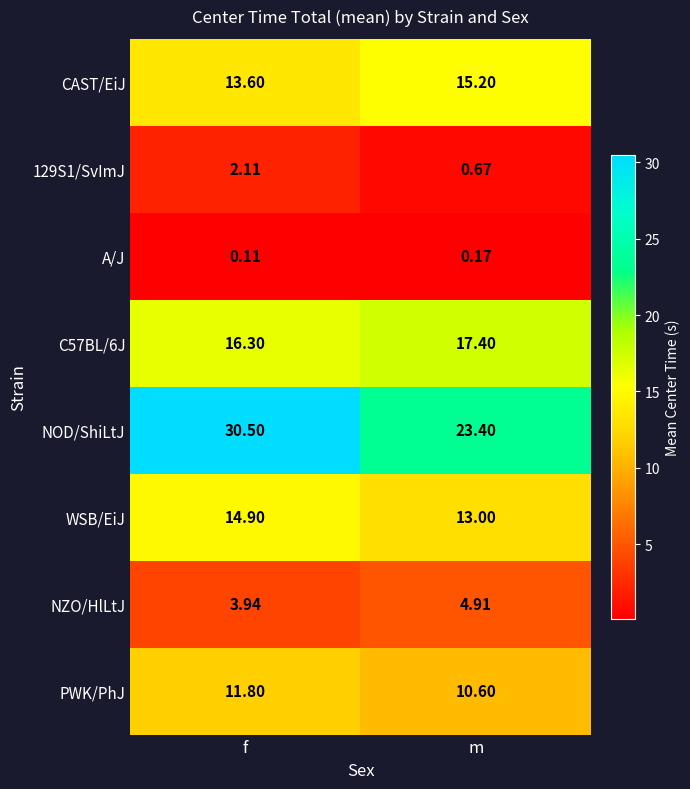

At how many categories does at least one series exceed 20?

2